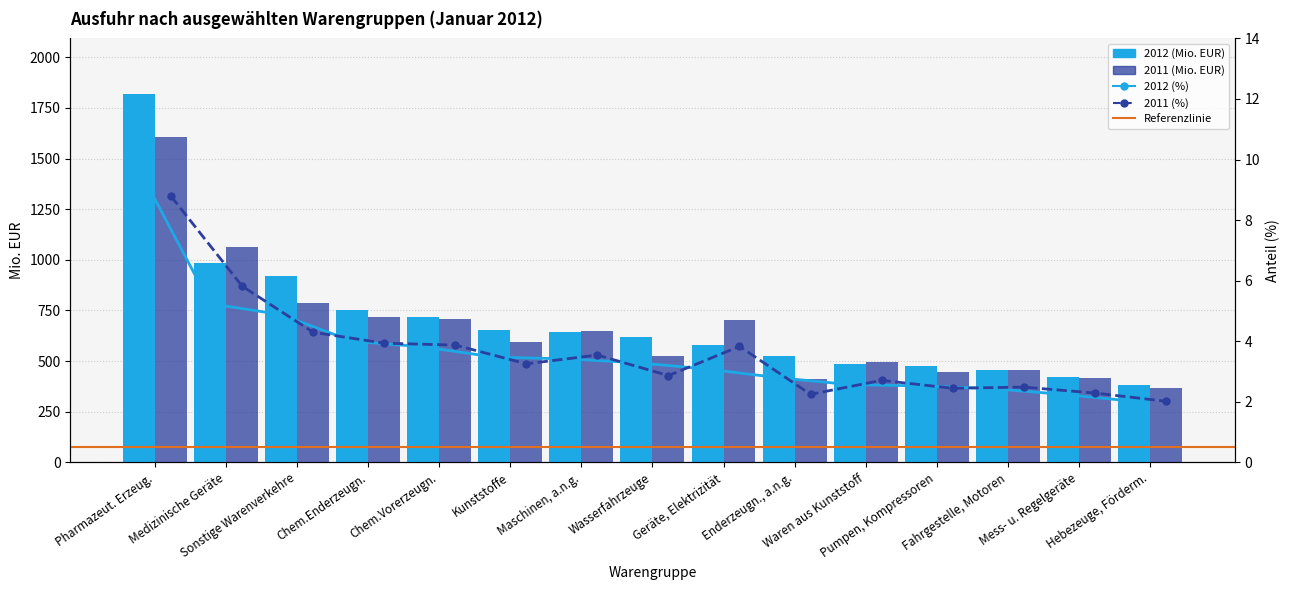

What is the lowest value of the 2012 (%) series?

2.0